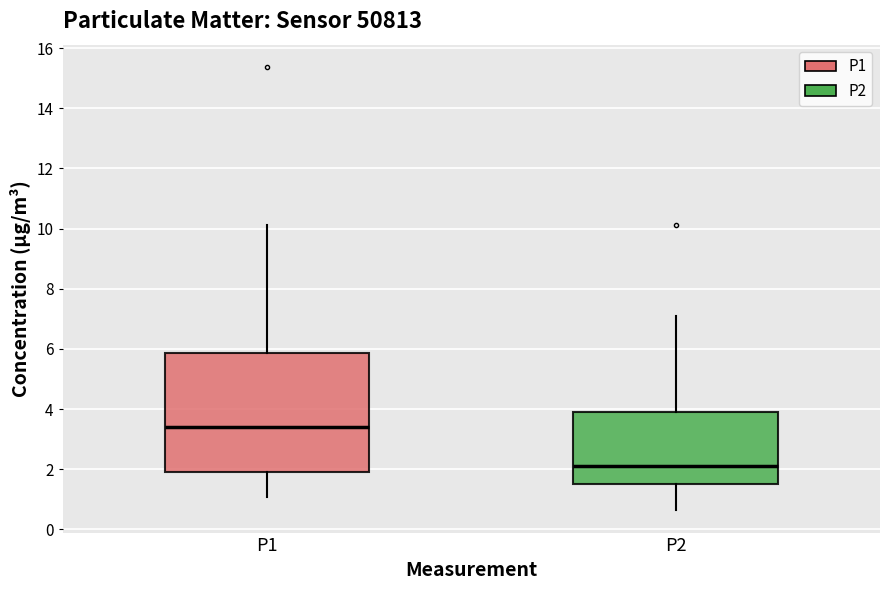

Comparing the boxes themselves (not the whiskers), which one is the tallest?

P1